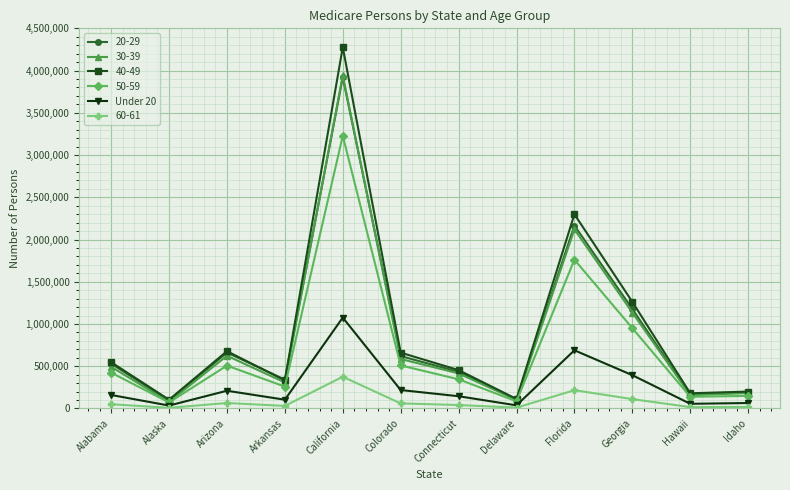

Which label corresponds to the largest value in the chart?

California